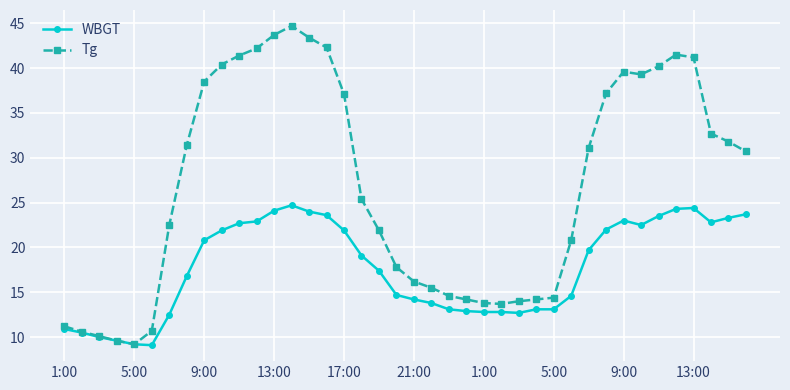

True or false: Tg has more than 0 points higher than both neighbors.

True